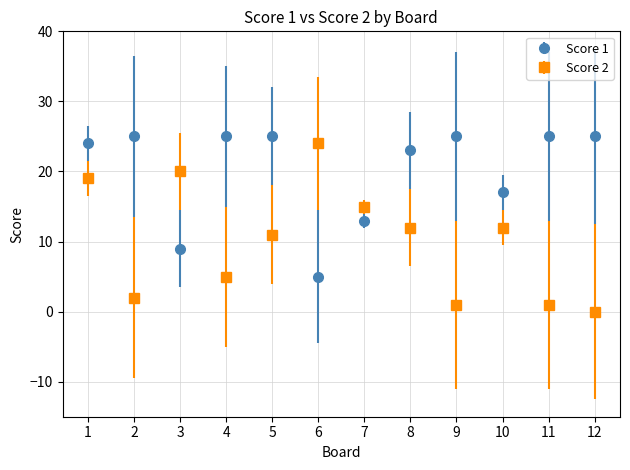

What are all the series names shown in the legend?

Score 1, Score 2